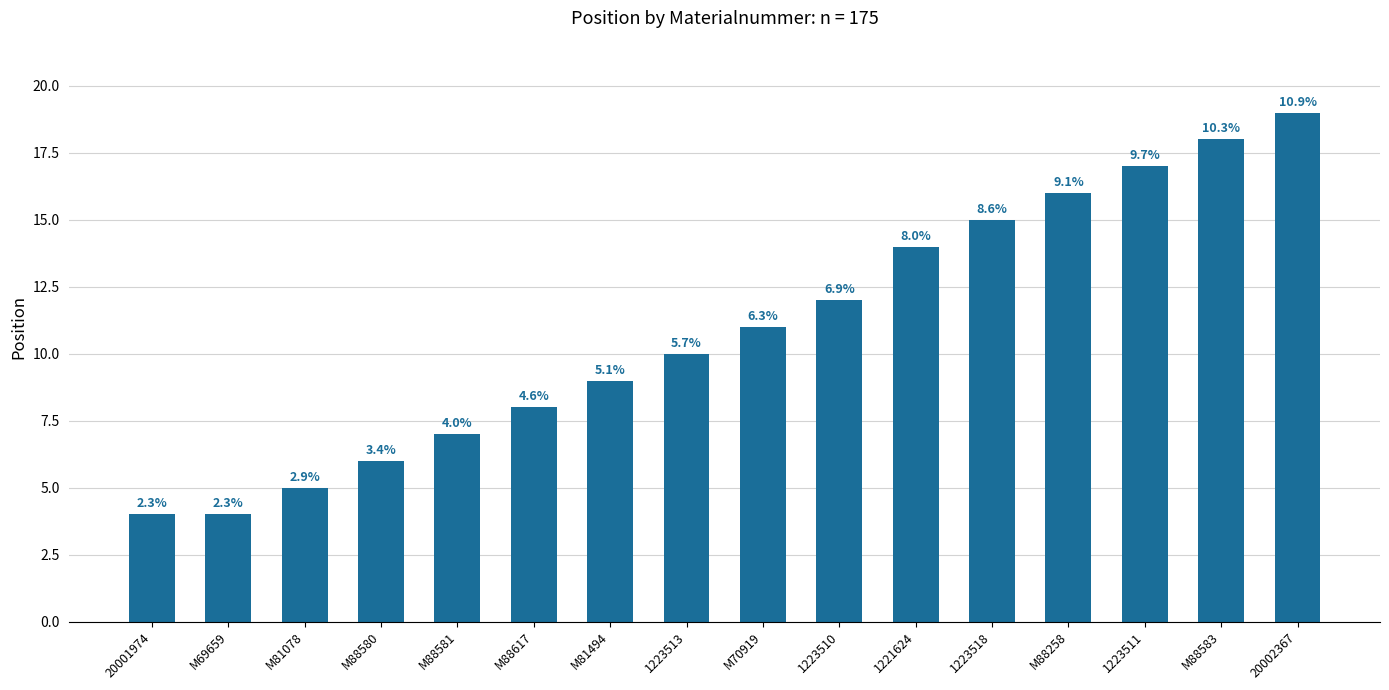

Does the chart contain any negative values?

No